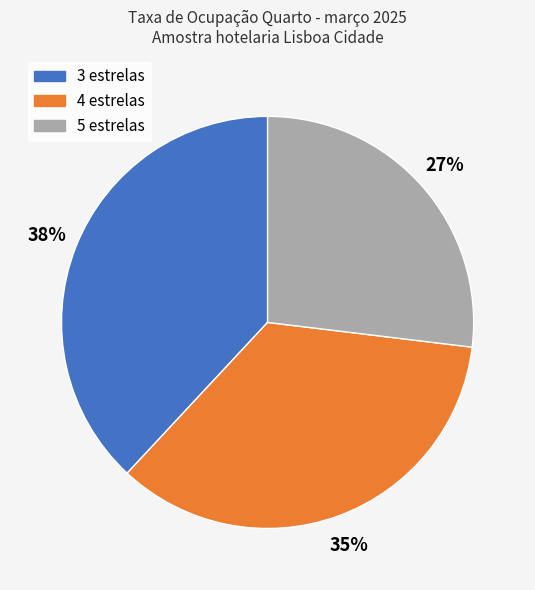

What is the largest slice in the pie chart?

3 estrelas